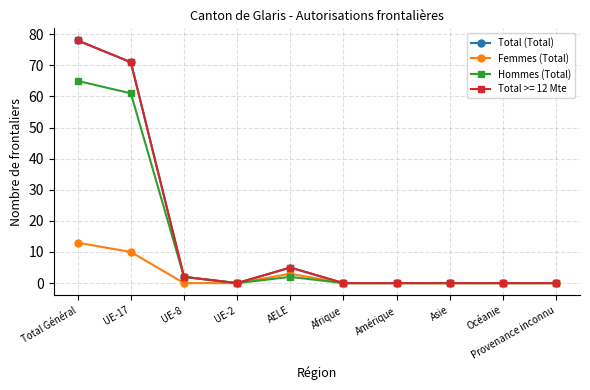

What is the label of the 5th point from the right?

Afrique